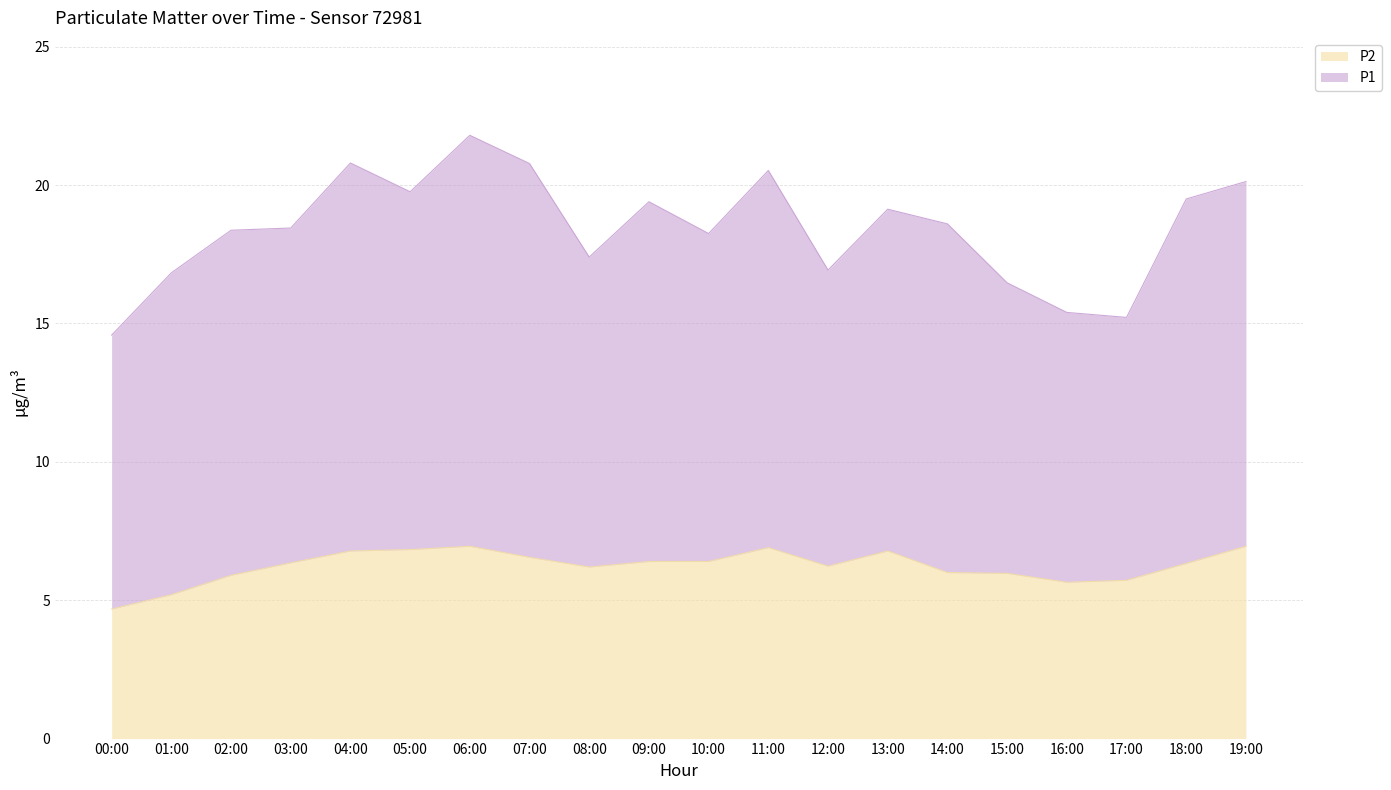

True or false: P1 has a value of 25.8 at 09:00.

False